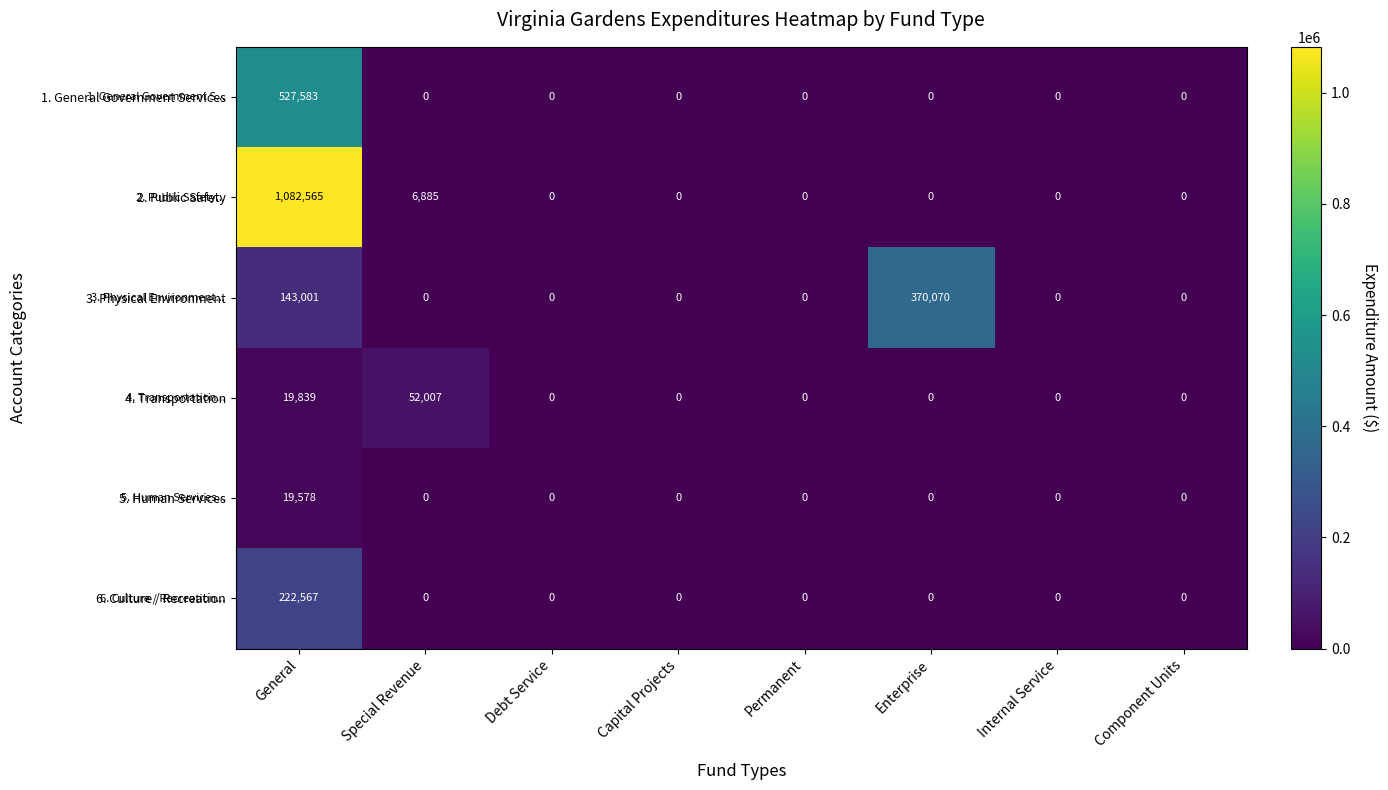

Count the number of data series in this chart.

6